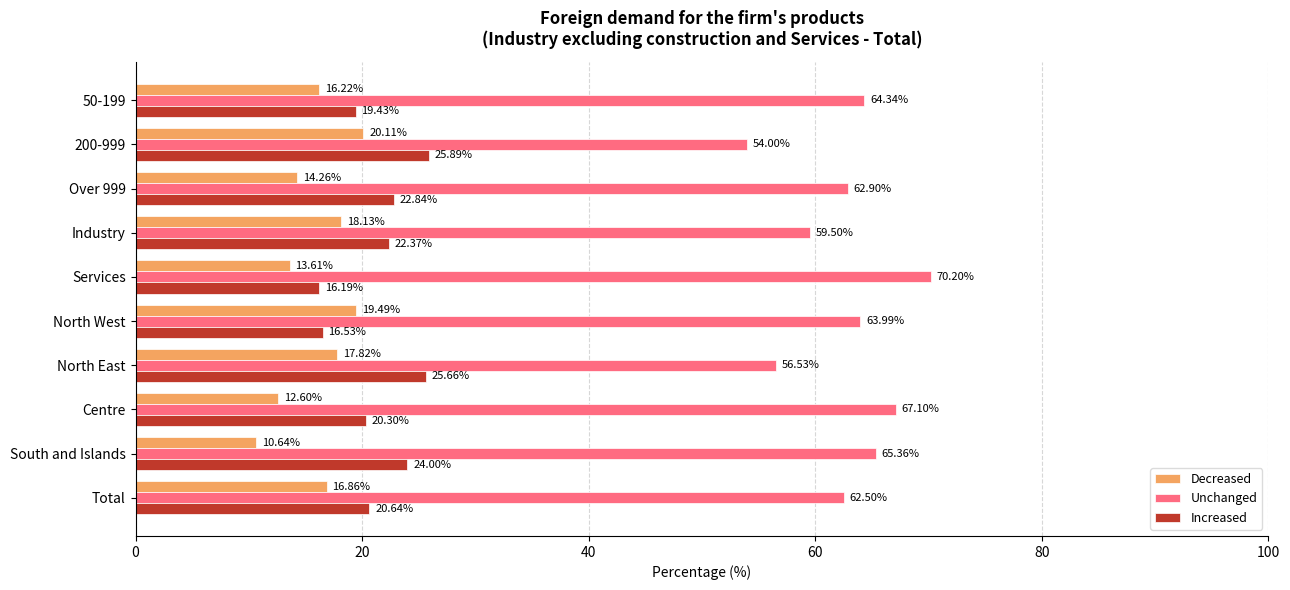

Which series changed the most between 200-999 and Over 999?

Unchanged